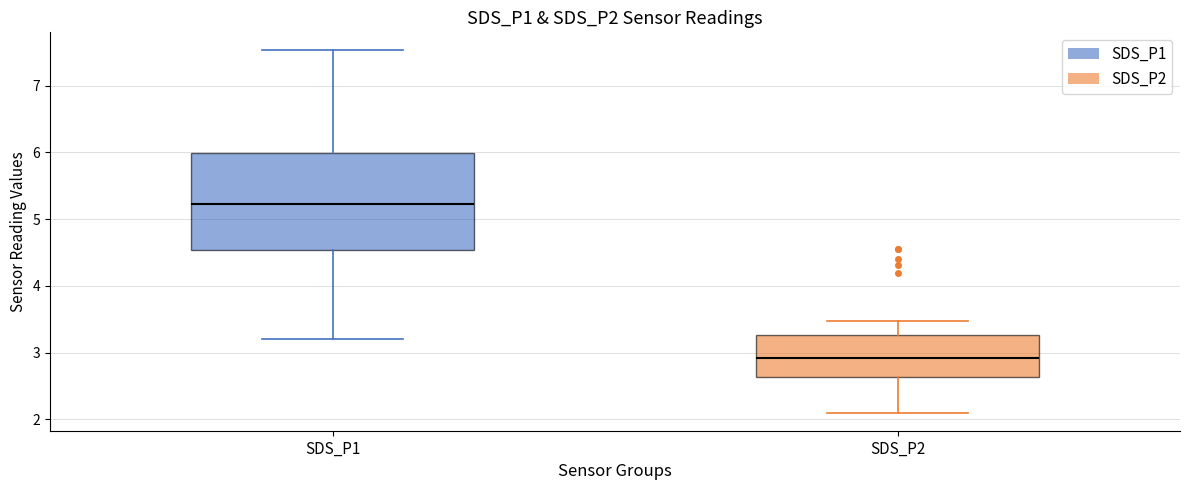

Which box has the lowest median line?

SDS_P2